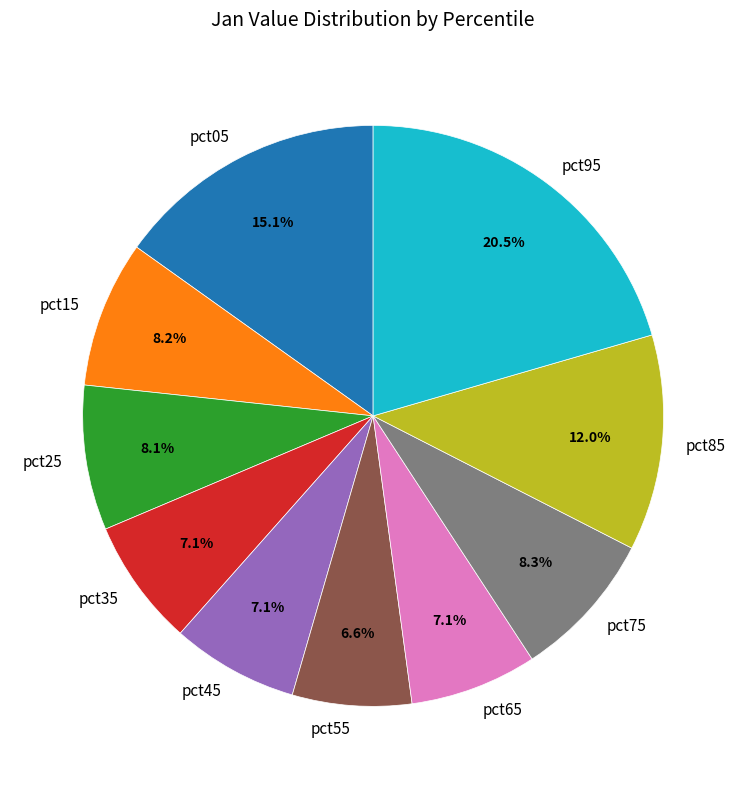

Is pct55 the majority of the pie?

No